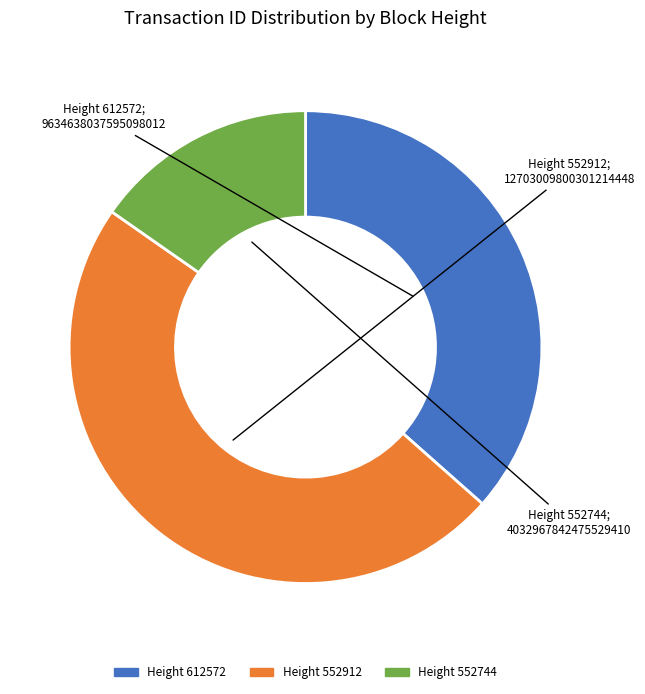

Is there a majority slice in this chart?

No